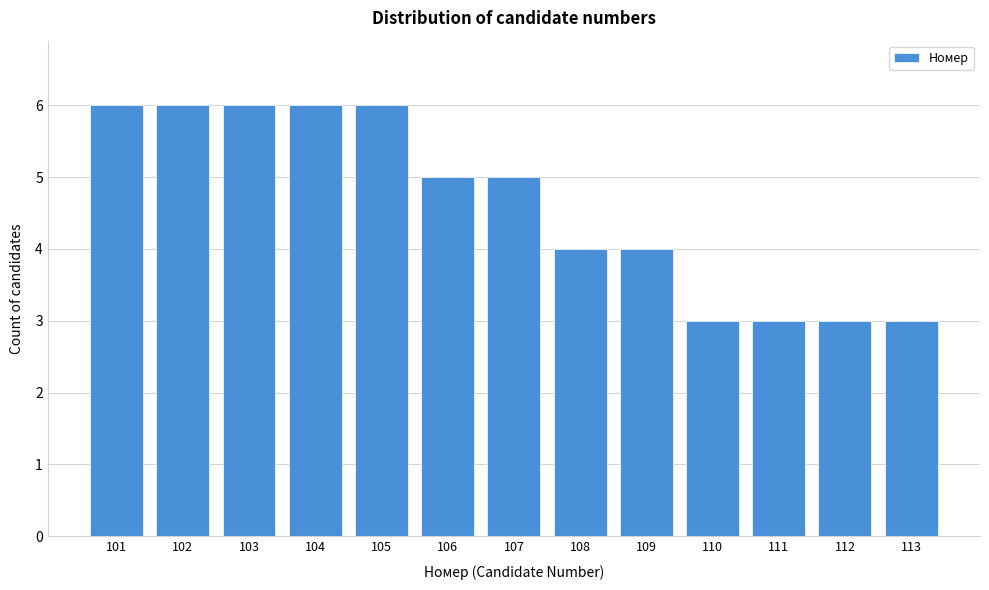

Reading left to right, extract all data points from this chart.

6	6	6	6	6	5	5	4	4	3	3	3	3